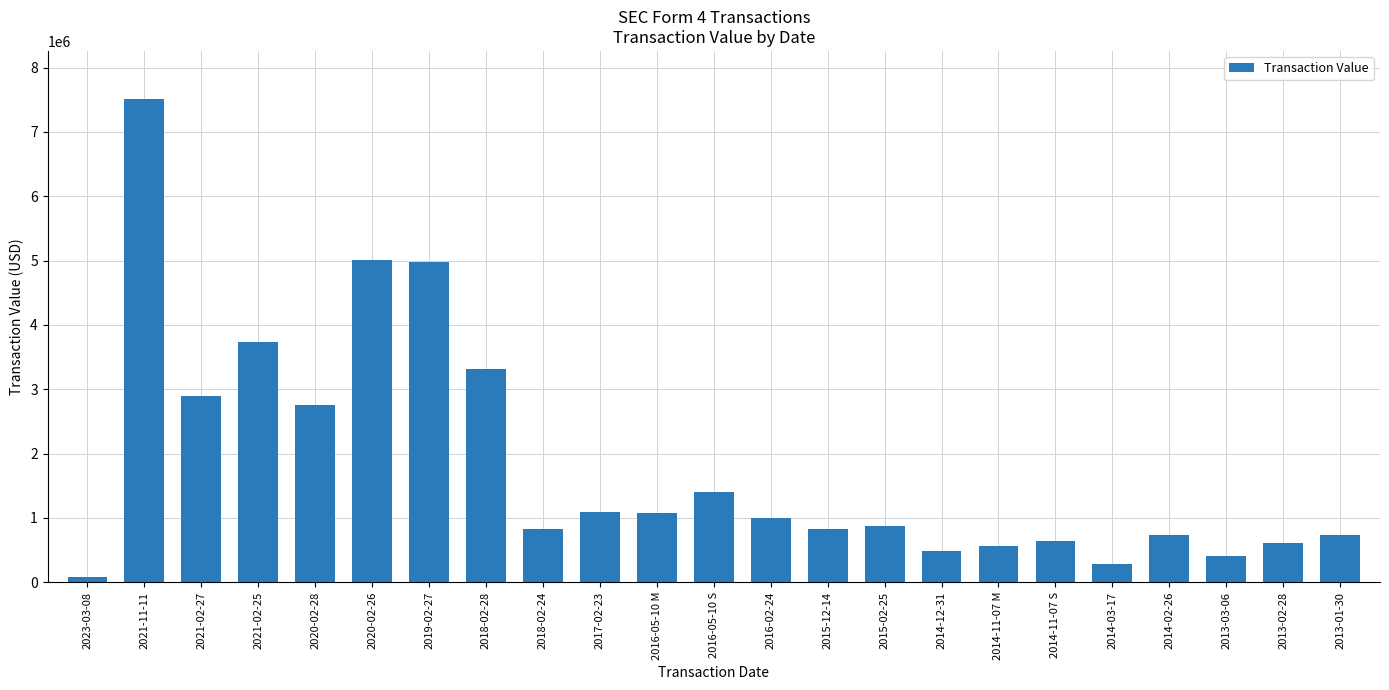

The value at 2016-05-10 M is 318784. True or false?

False